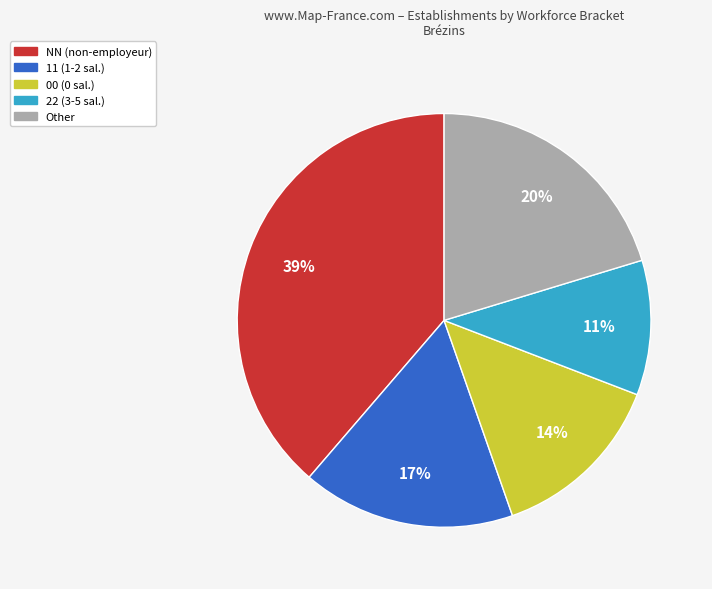

Is there a majority slice in this chart?

No